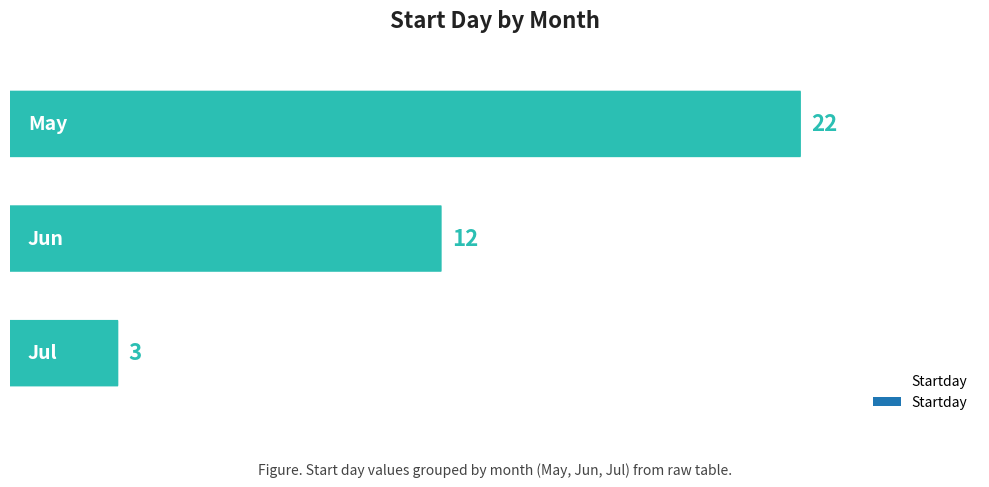

What is the sum of all values?

37